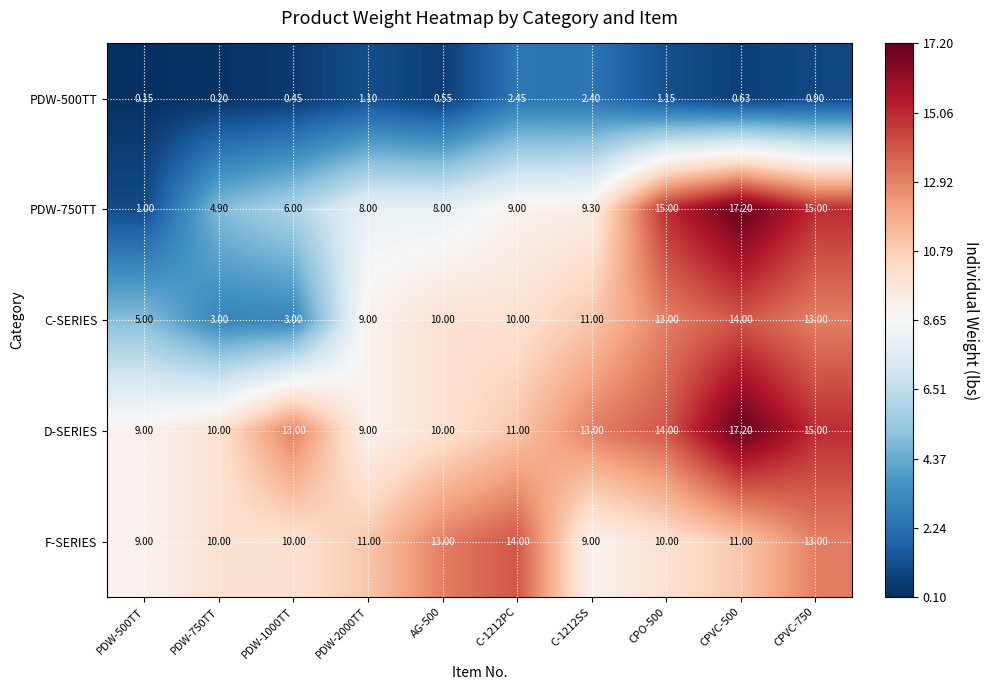

Which series has the largest total across all categories?

D-SERIES